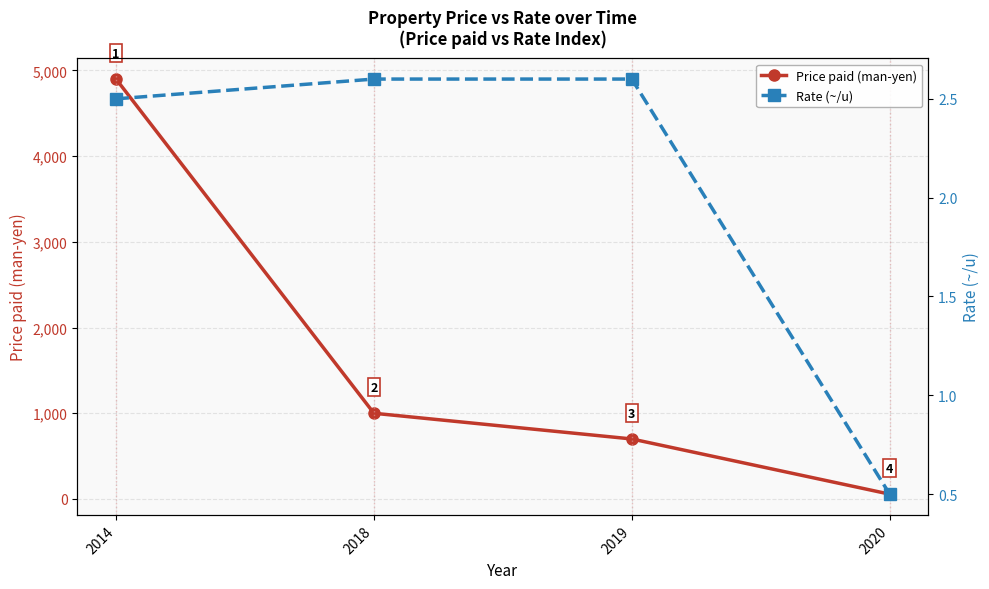

At which category does the chart reach its minimum across all series?

2020